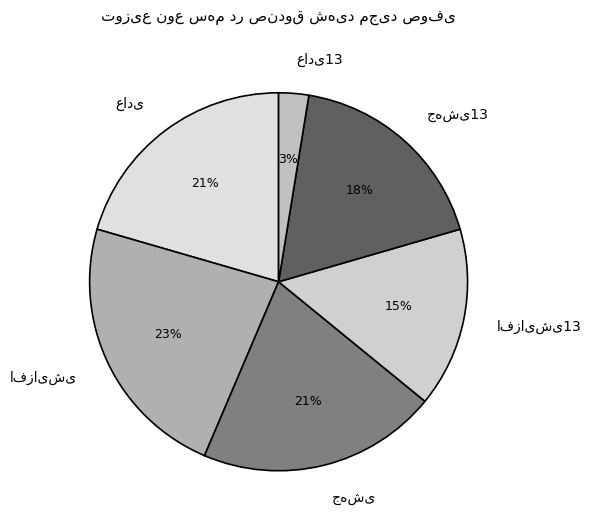

How many segments does this pie chart have?

6